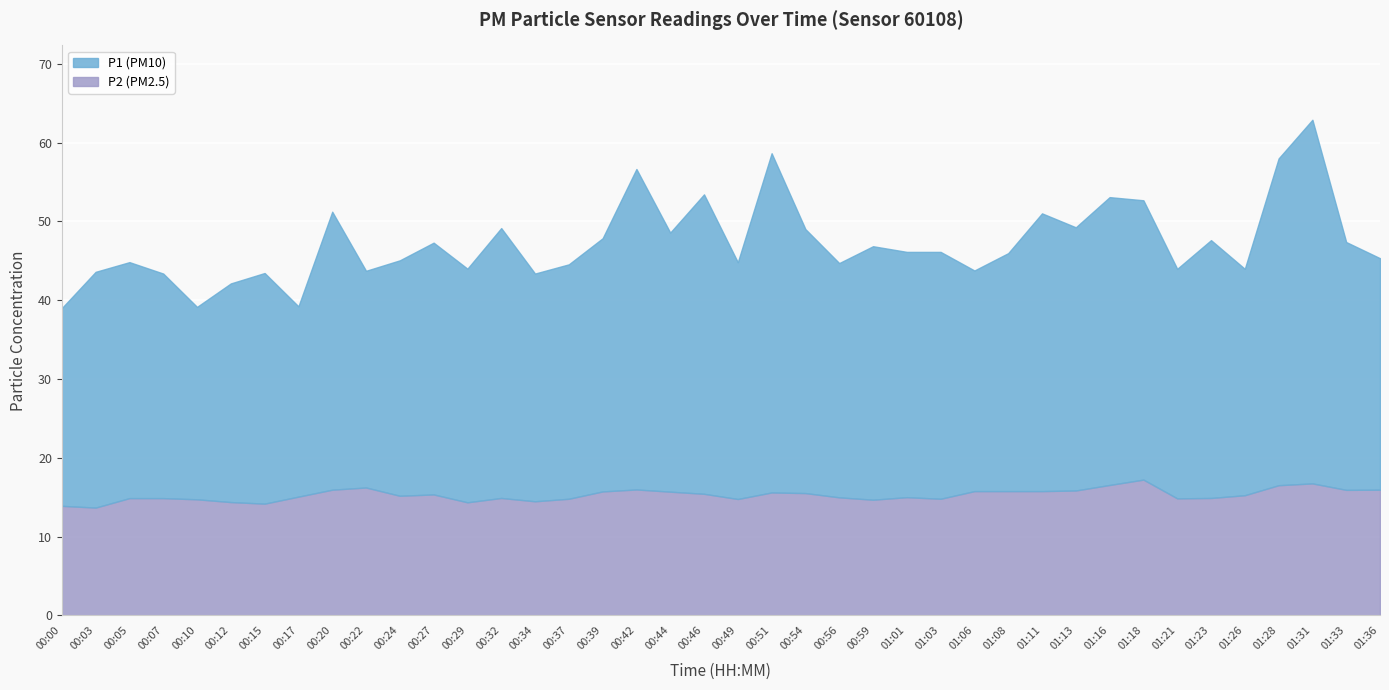

Where is the first local maximum for P1?

00:05